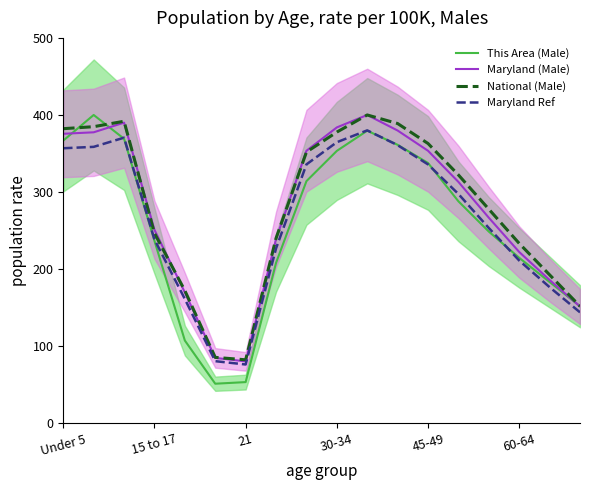

How many intersections are there between This Area (Male) and Maryland Ref?

4